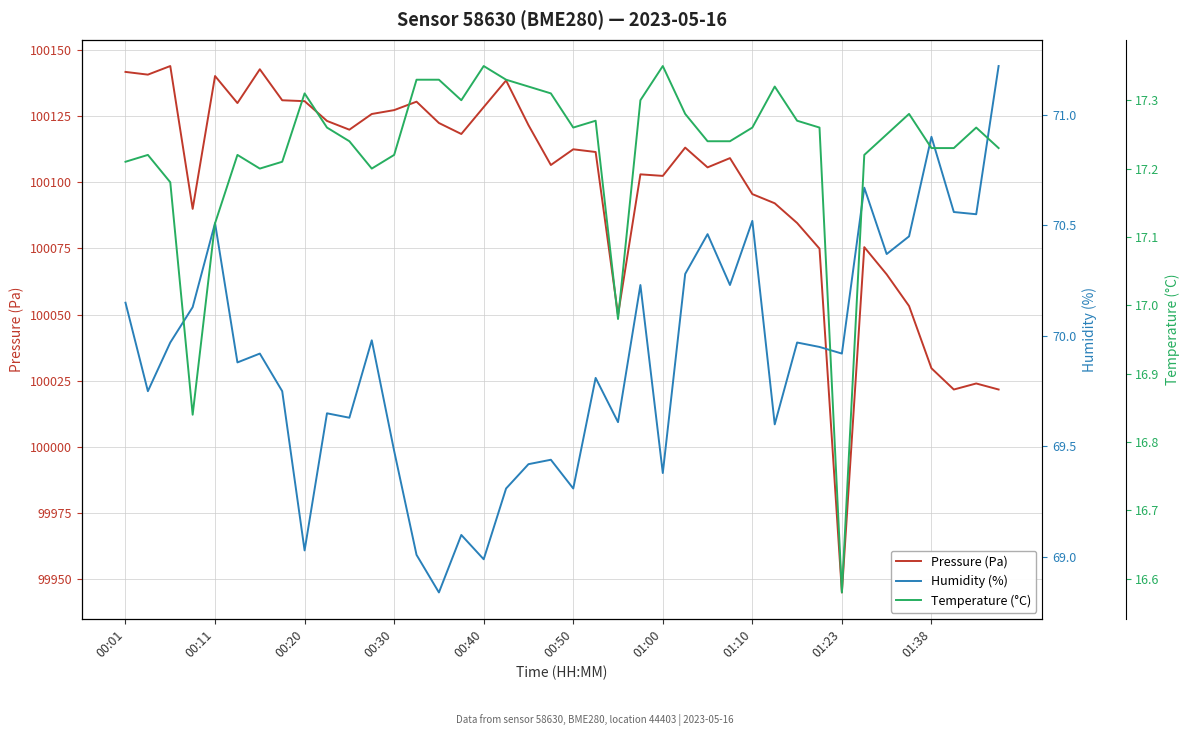

Reading left to right, what are all the values shown in this chart?

Pressure (Pa): 100141.8	100140.7	100144.0	100090.0	100140.2	100130.0	100142.8	100131.0	100130.7	100123.2	100119.9	100125.8	100127.3	100130.5	100122.4	100118.3	100128.4	100138.5	100121.6	100106.6	100112.5	100111.5	100049.9	100103.0	100102.4	100113.1	100105.7	100109.2	100095.6	100092.1	100084.6	100074.9	99945.0	100075.5	100065.2	100053.2	100029.7	100021.7	100024.0	100021.7
Humidity (%): 70.2	69.8	70.0	70.1	70.5	69.9	69.9	69.8	69.0	69.7	69.6	70.0	69.5	69.0	68.8	69.1	69.0	69.3	69.4	69.4	69.3	69.8	69.6	70.2	69.4	70.3	70.5	70.2	70.5	69.6	70.0	70.0	69.9	70.7	70.4	70.5	70.9	70.6	70.5	71.2
Temperature (°C): 17.2	17.2	17.2	16.8	17.1	17.2	17.2	17.2	17.3	17.3	17.2	17.2	17.2	17.3	17.3	17.3	17.4	17.3	17.3	17.3	17.3	17.3	17.0	17.3	17.4	17.3	17.2	17.2	17.3	17.3	17.3	17.3	16.6	17.2	17.2	17.3	17.2	17.2	17.3	17.2